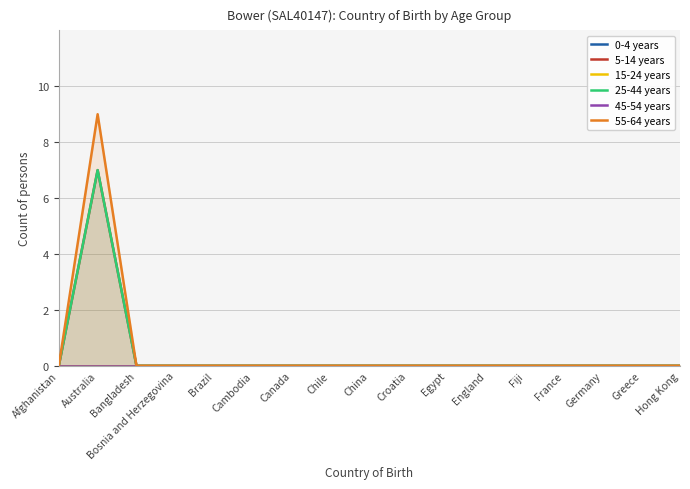

Reading right to left, what are all the values shown in this chart?

0-4 years: Hong Kong=0	Greece=0	Germany=0	France=0	Fiji=0	England=0	Egypt=0	Croatia=0	China=0	Chile=0	Canada=0	Cambodia=0	Brazil=0	Bosnia and Herzegovina=0	Bangladesh=0	Australia=0	Afghanistan=0
5-14 years: Hong Kong=0	Greece=0	Germany=0	France=0	Fiji=0	England=0	Egypt=0	Croatia=0	China=0	Chile=0	Canada=0	Cambodia=0	Brazil=0	Bosnia and Herzegovina=0	Bangladesh=0	Australia=7	Afghanistan=0
15-24 years: Hong Kong=0	Greece=0	Germany=0	France=0	Fiji=0	England=0	Egypt=0	Croatia=0	China=0	Chile=0	Canada=0	Cambodia=0	Brazil=0	Bosnia and Herzegovina=0	Bangladesh=0	Australia=0	Afghanistan=0
25-44 years: Hong Kong=0	Greece=0	Germany=0	France=0	Fiji=0	England=0	Egypt=0	Croatia=0	China=0	Chile=0	Canada=0	Cambodia=0	Brazil=0	Bosnia and Herzegovina=0	Bangladesh=0	Australia=7	Afghanistan=0
45-54 years: Hong Kong=0	Greece=0	Germany=0	France=0	Fiji=0	England=0	Egypt=0	Croatia=0	China=0	Chile=0	Canada=0	Cambodia=0	Brazil=0	Bosnia and Herzegovina=0	Bangladesh=0	Australia=0	Afghanistan=0
55-64 years: Hong Kong=0	Greece=0	Germany=0	France=0	Fiji=0	England=0	Egypt=0	Croatia=0	China=0	Chile=0	Canada=0	Cambodia=0	Brazil=0	Bosnia and Herzegovina=0	Bangladesh=0	Australia=9	Afghanistan=0